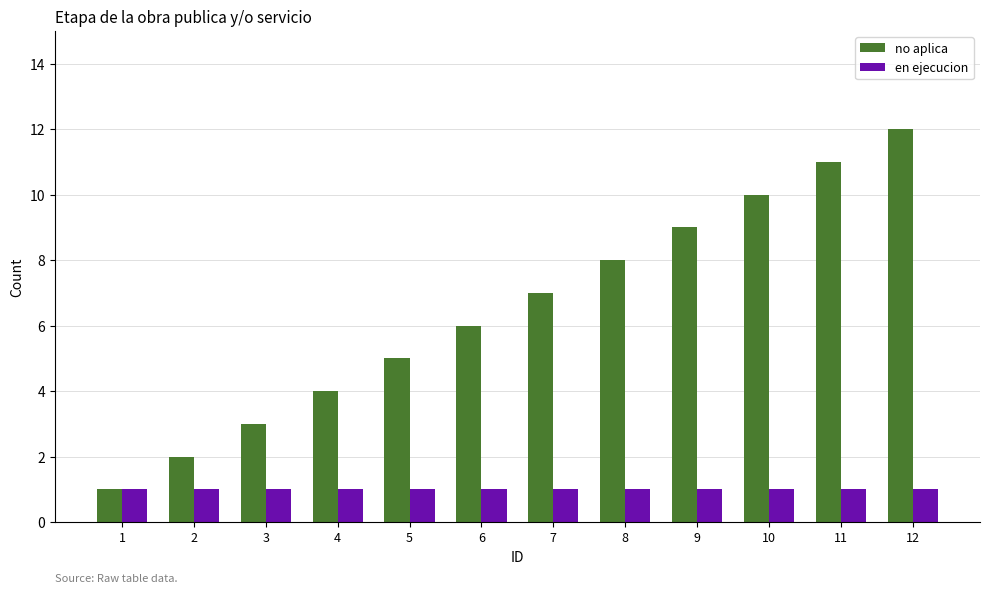

At which category is the sum across all series the highest?

12